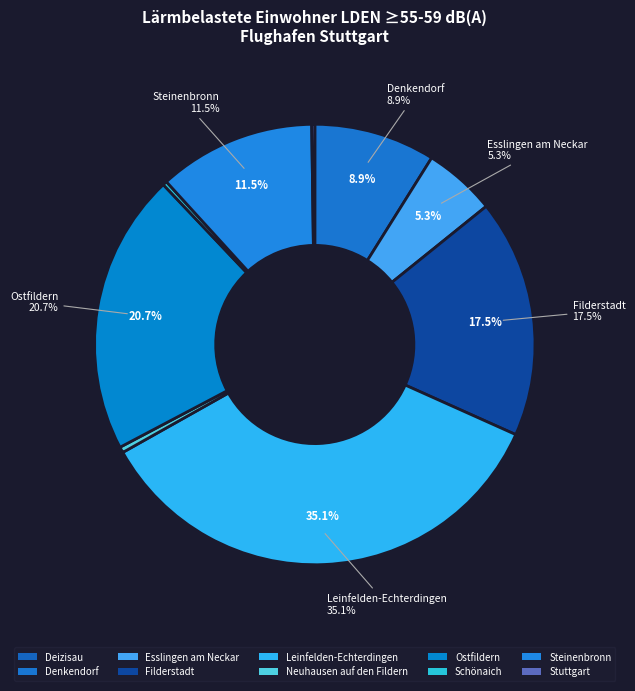

To the nearest percent, what is the difference between the Neuhausen auf den Fildern and Leinfelden-Echterdingen slice percentages?

35%